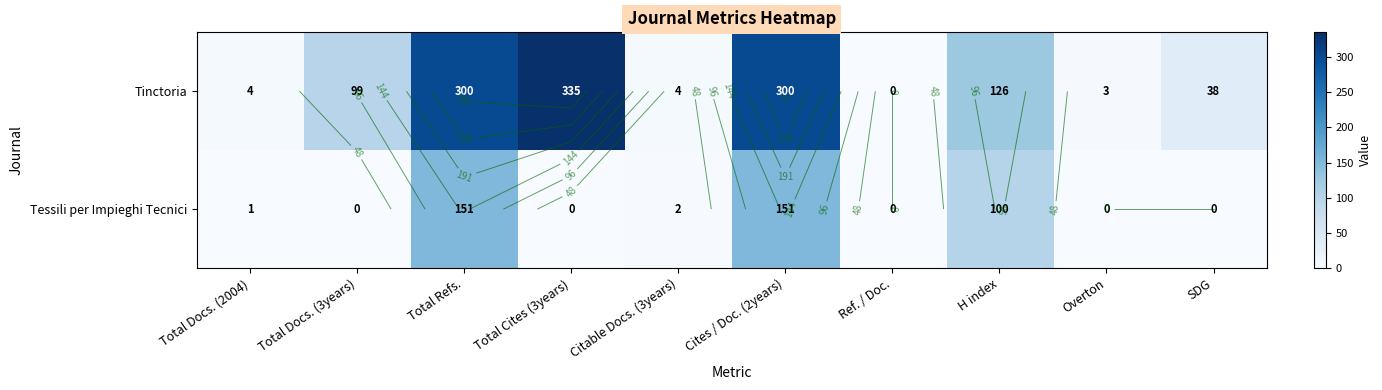

Which series has the largest range (max minus min)?

Tinctoria